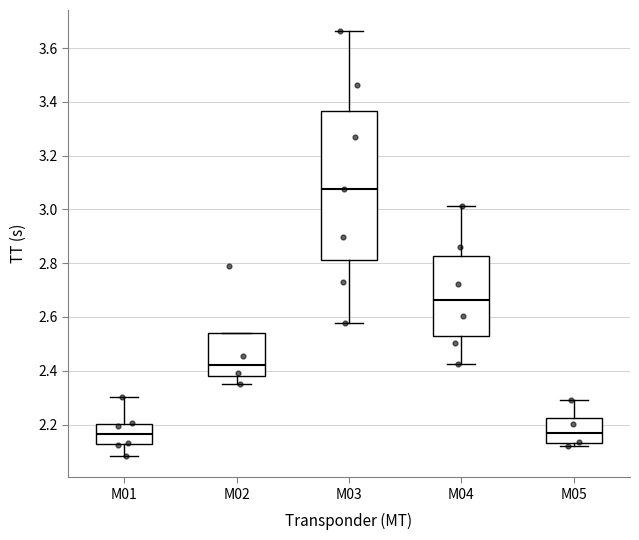

Where does the median line of the box for M01 sit on the y-axis? The values are not printed on the chart, so give them approximately, as read against the axis.

2.16